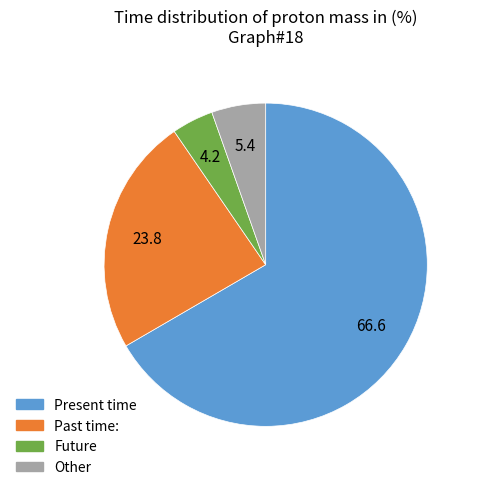

Do Future and Present time together represent more than half of the pie?

Yes